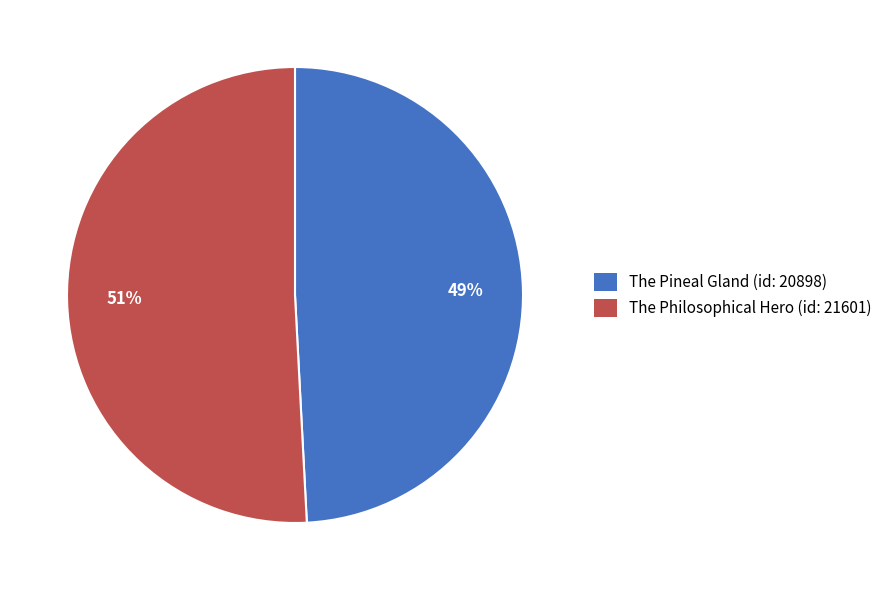

Does The Pineal Gland (id: 20898) represent more than half of the total?

No